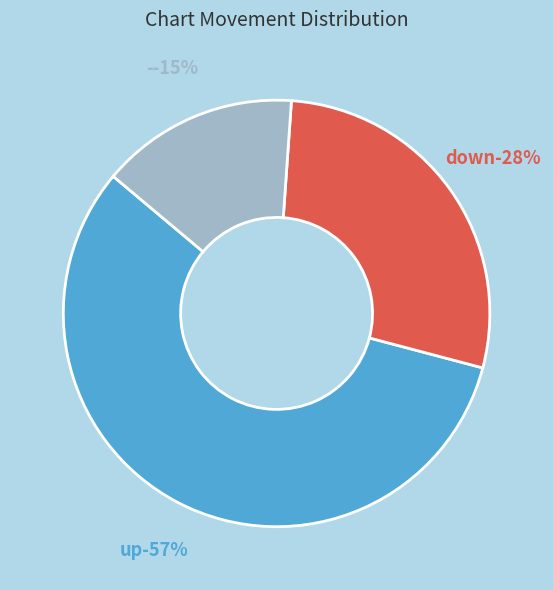

How many segments does this pie chart have?

3